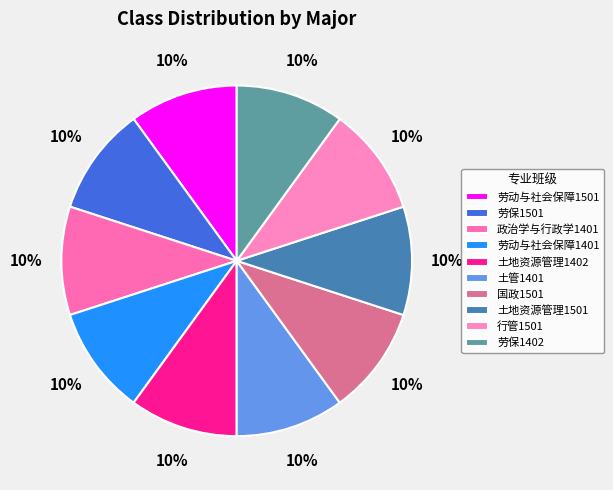

Between 劳保1501 and 政治学与行政学1401, which is larger?

政治学与行政学1401